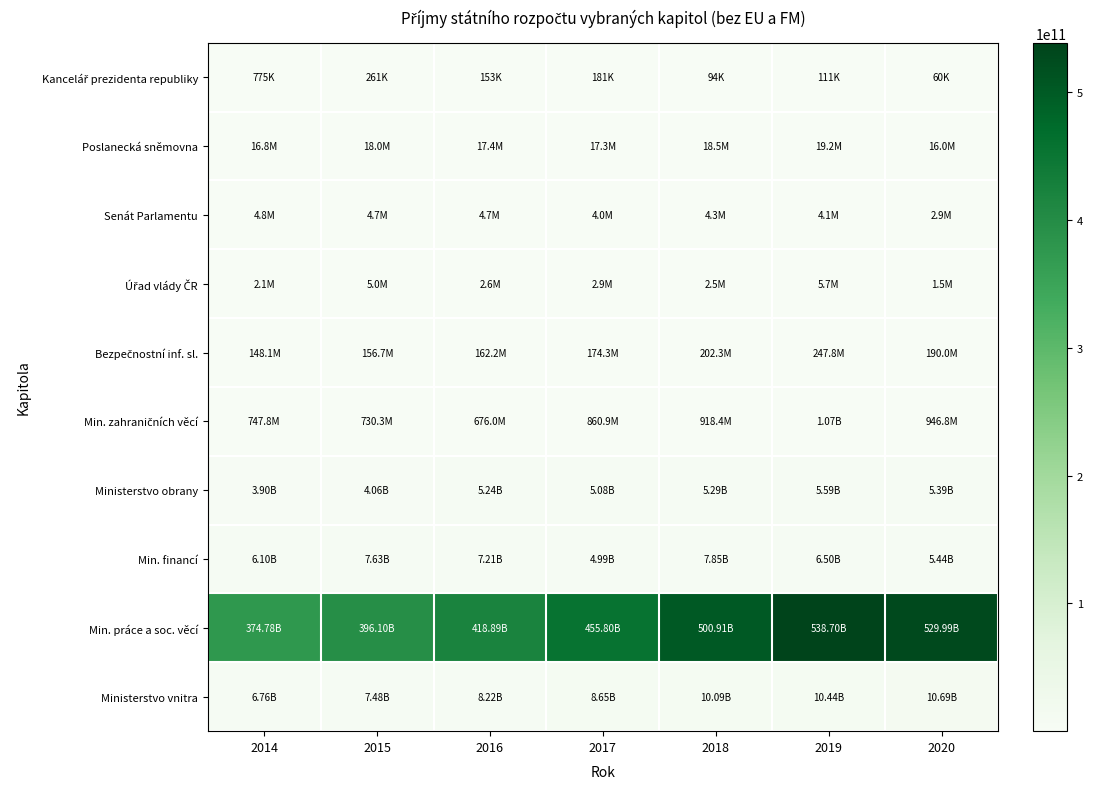

What is the difference between the highest and lowest values at 2018?

500910886708